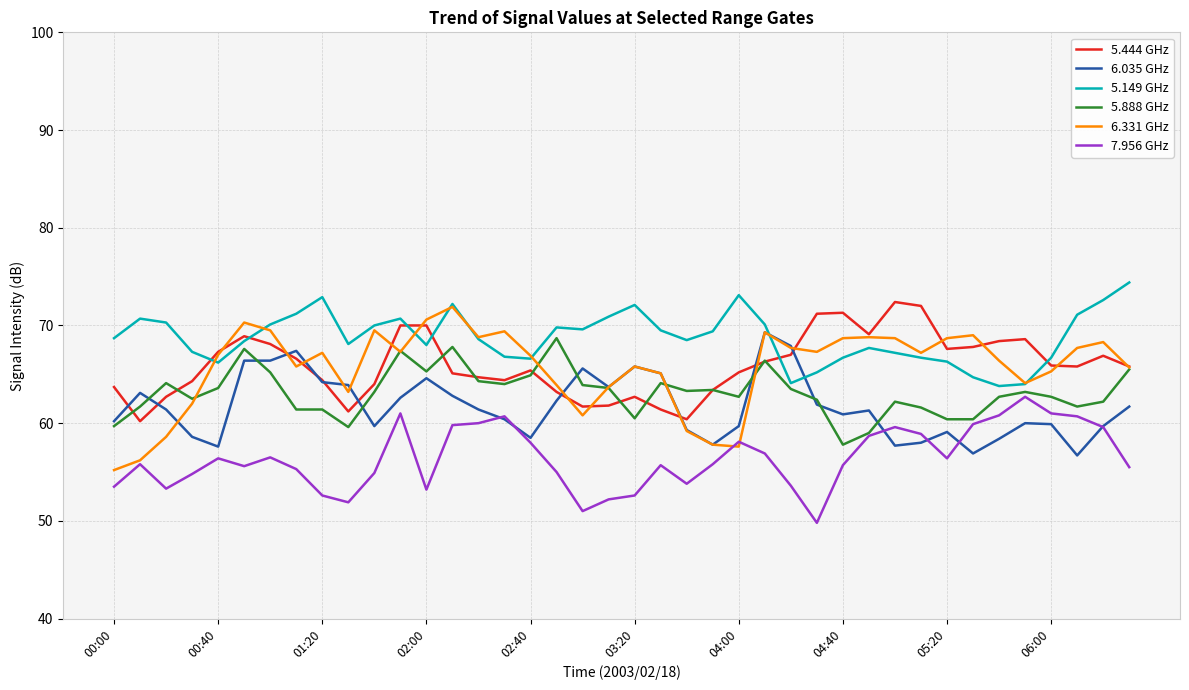

True or false: 7.956 GHz and 5.149 GHz cross at least once.

False